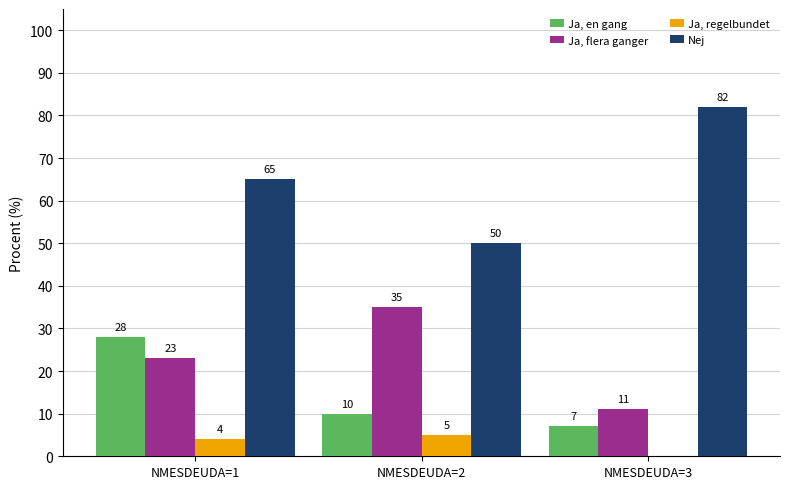

Which series changed the most between NMESDEUDA=1 and NMESDEUDA=2?

Ja, en gang